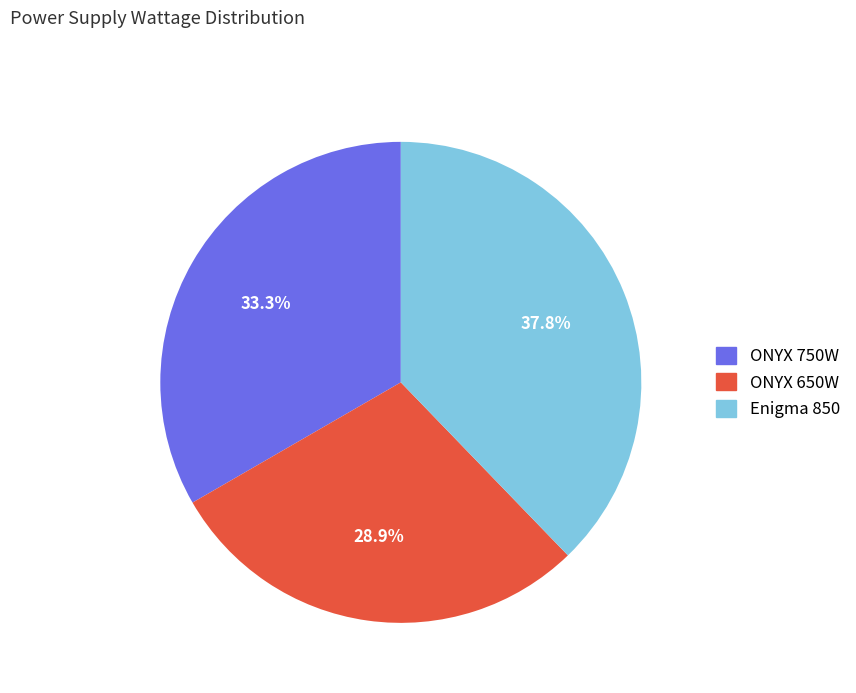

How many segments does this pie chart have?

3